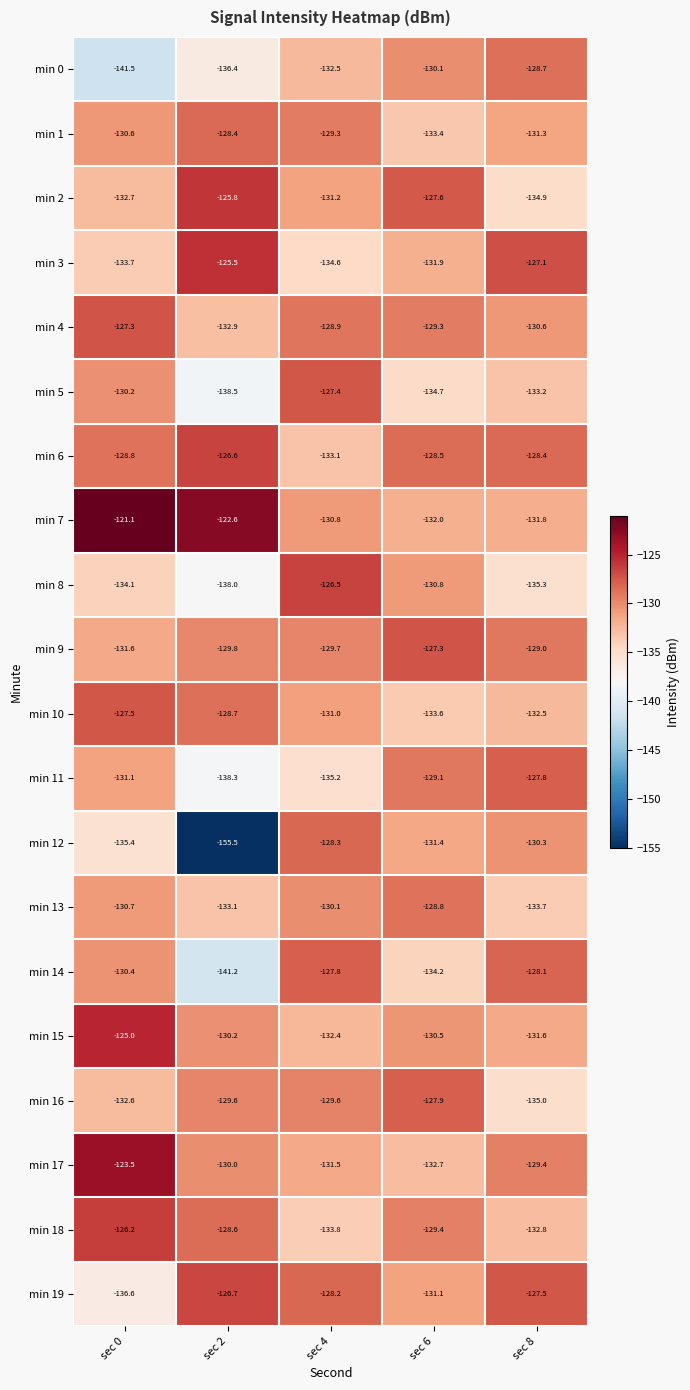

Which category has the highest value in the min 14 series?

sec 4